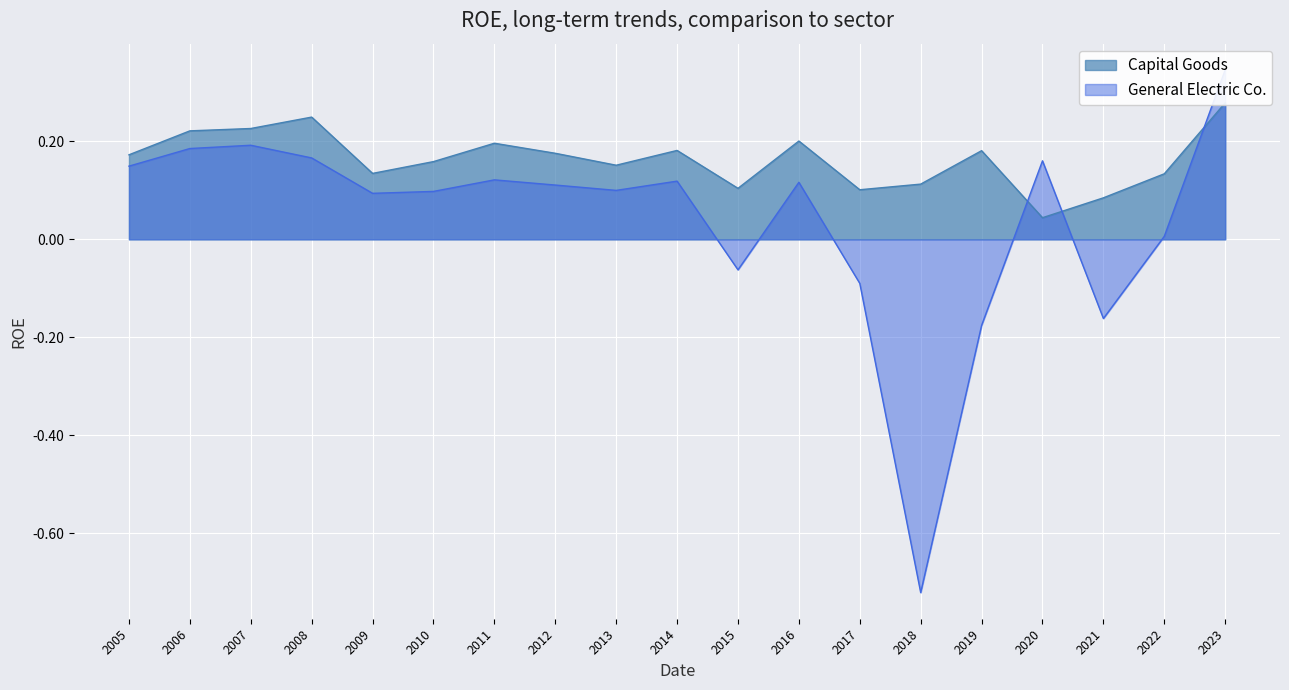

Is the value of General Electric Co. at 2020 greater than the value of Capital Goods at 2023?

No